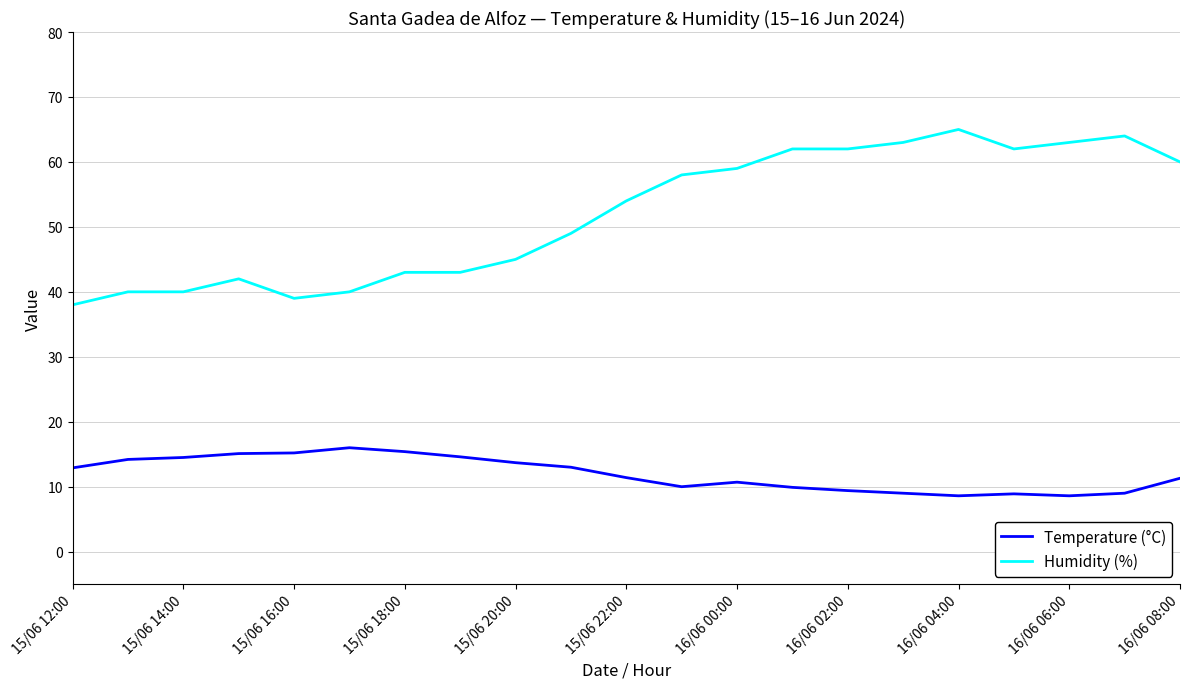

Which series has the widest spread of values?

Humidity (%)